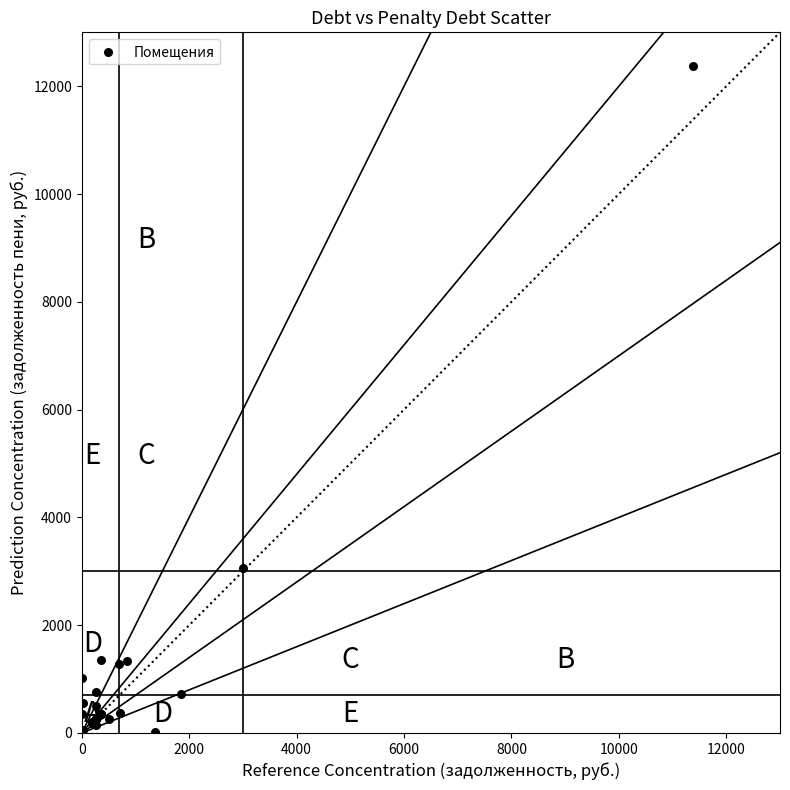

What Y value in the scatter plot is closest to 6193?

3052.4